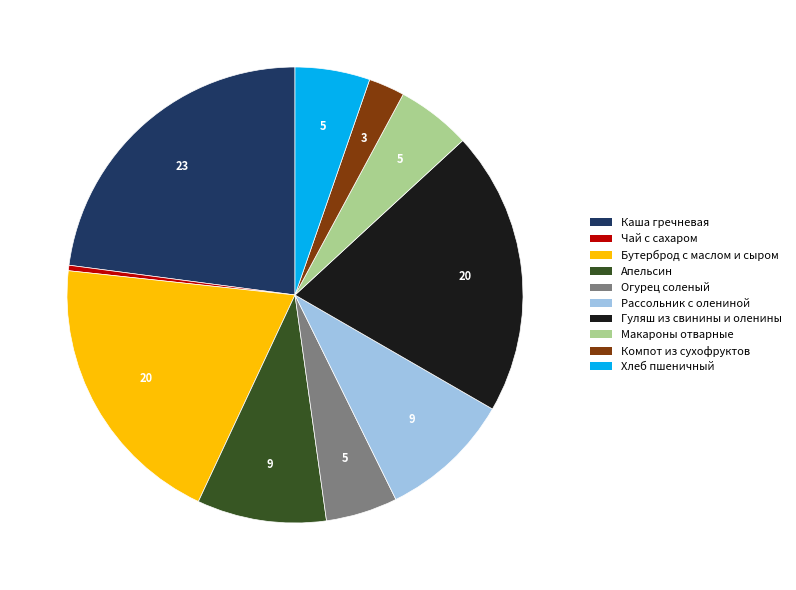

Is there a majority slice in this chart?

No